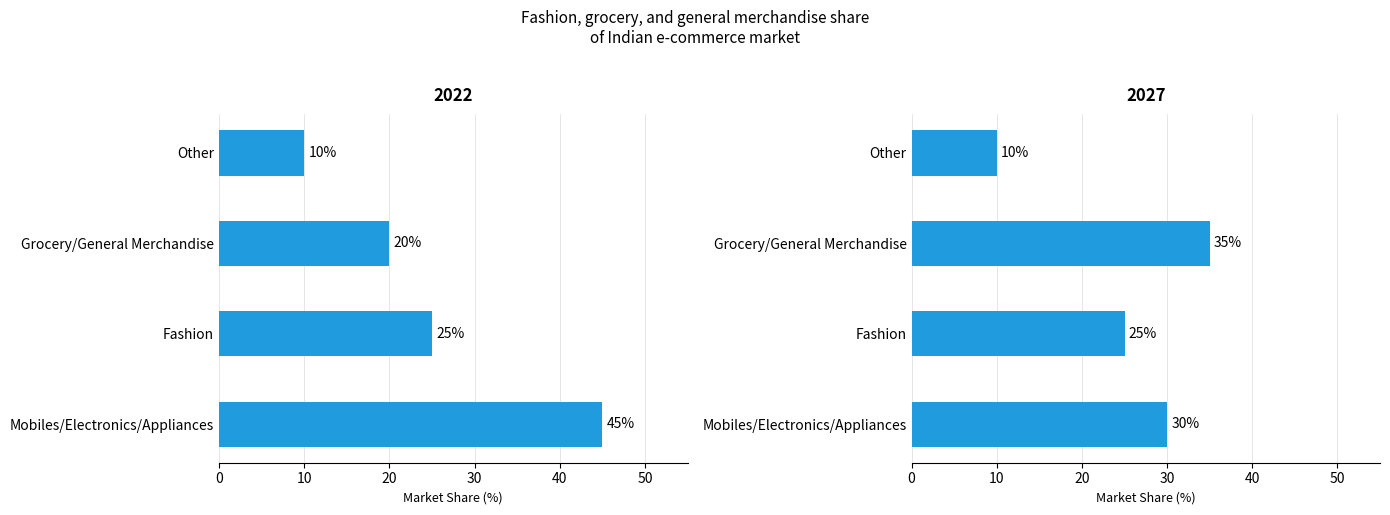

What are all the series names shown in the legend?

2022, 2027